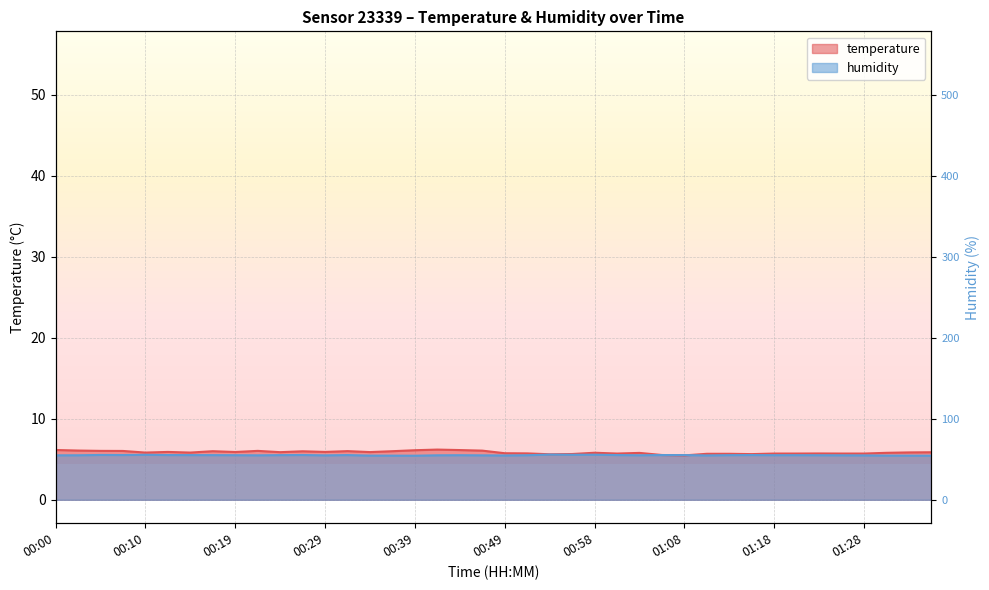

At which category does temperature reach its first local peak?

00:12